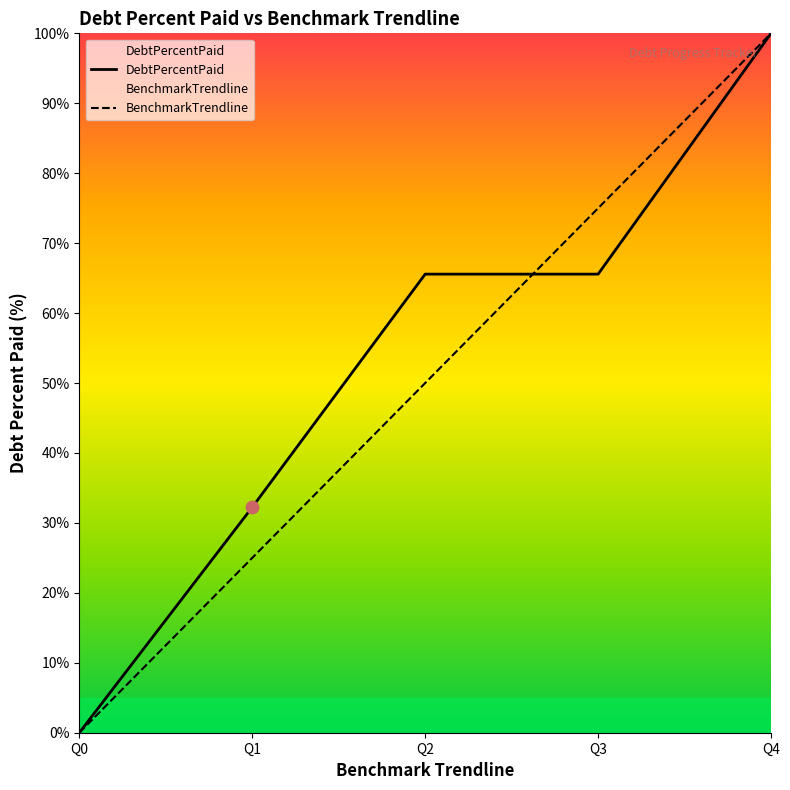

Which series contains the highest Y value?

DebtPercentPaid